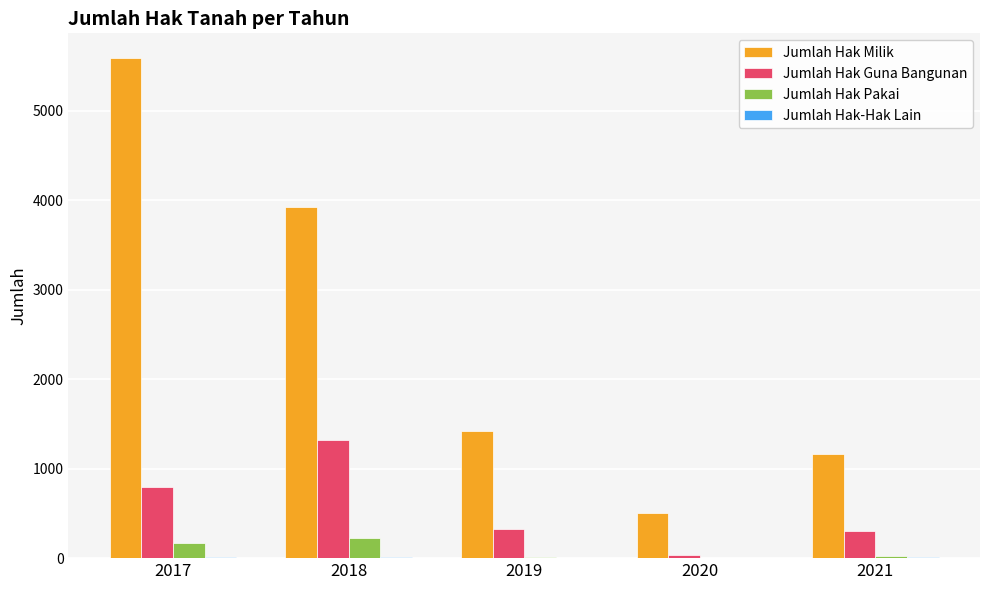

Which series has the largest total across all categories?

Jumlah Hak Milik